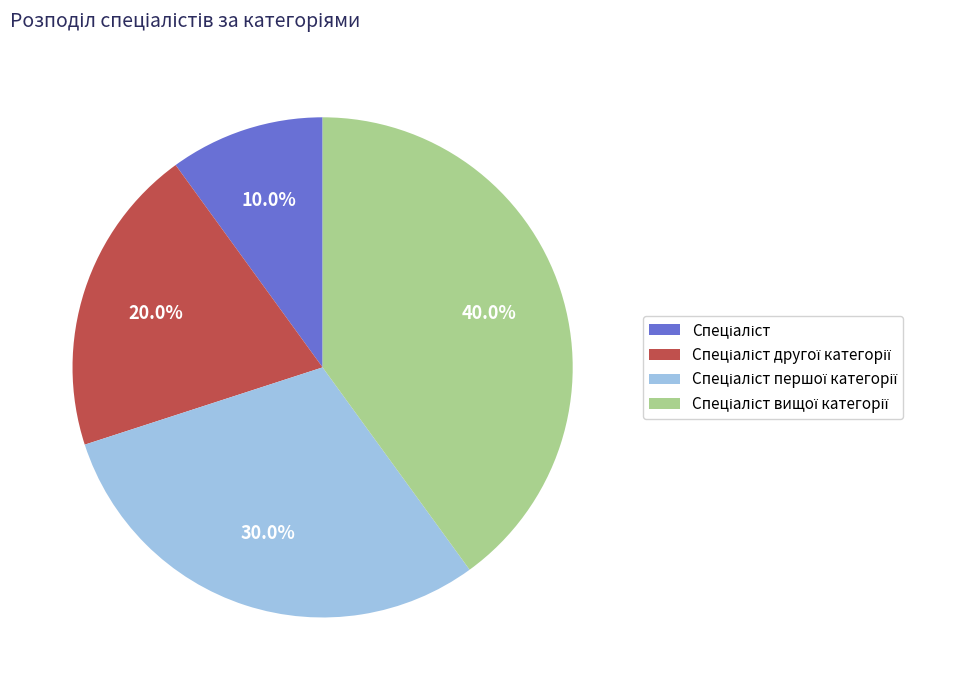

Is there any slice that represents more than half of the pie?

No